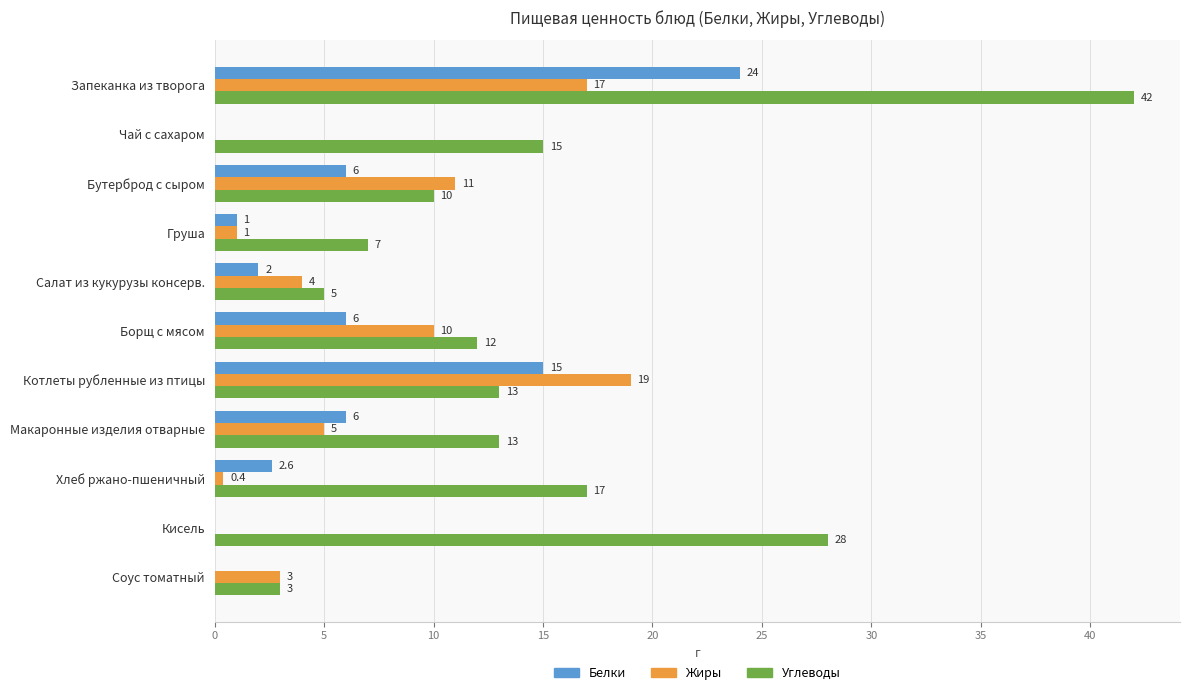

What are all the series names shown in the legend?

Белки, Жиры, Углеводы